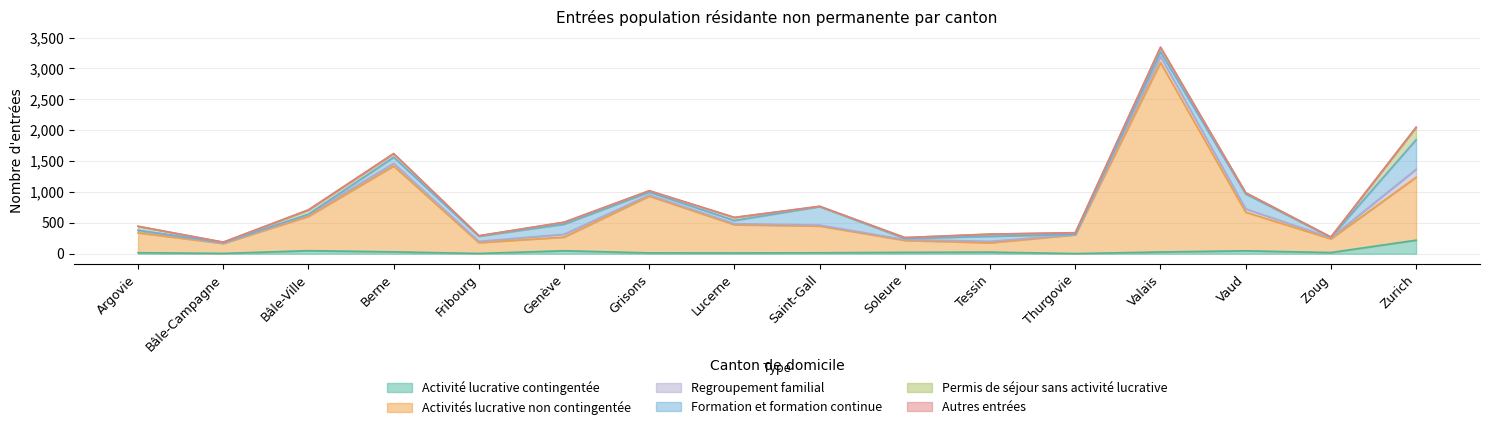

How many intersections are there between Regroupement familial and Activité lucrative contingentée?

6